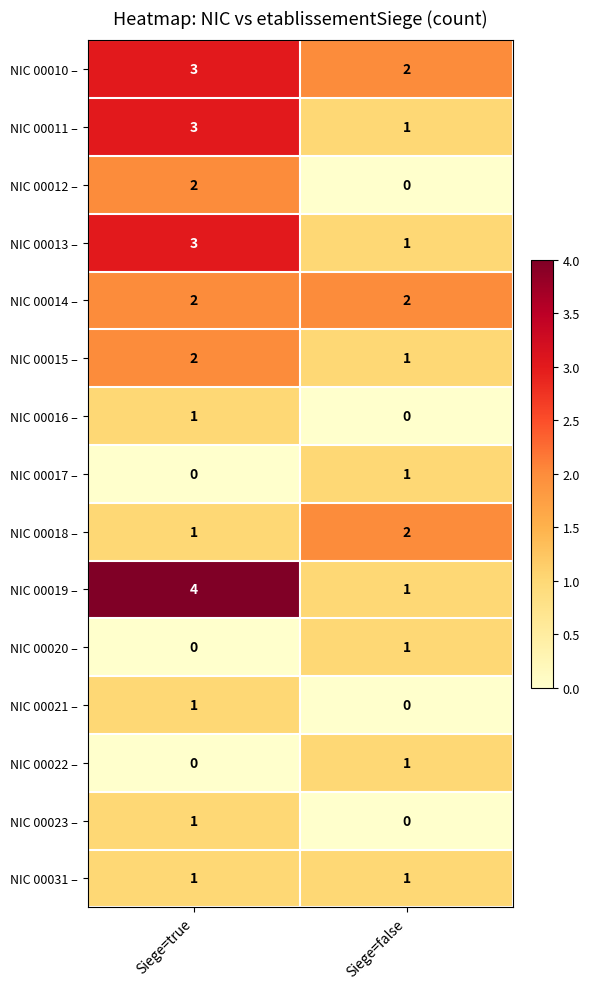

Which series changed the most between Siege=true and Siege=false?

NIC 00019 –